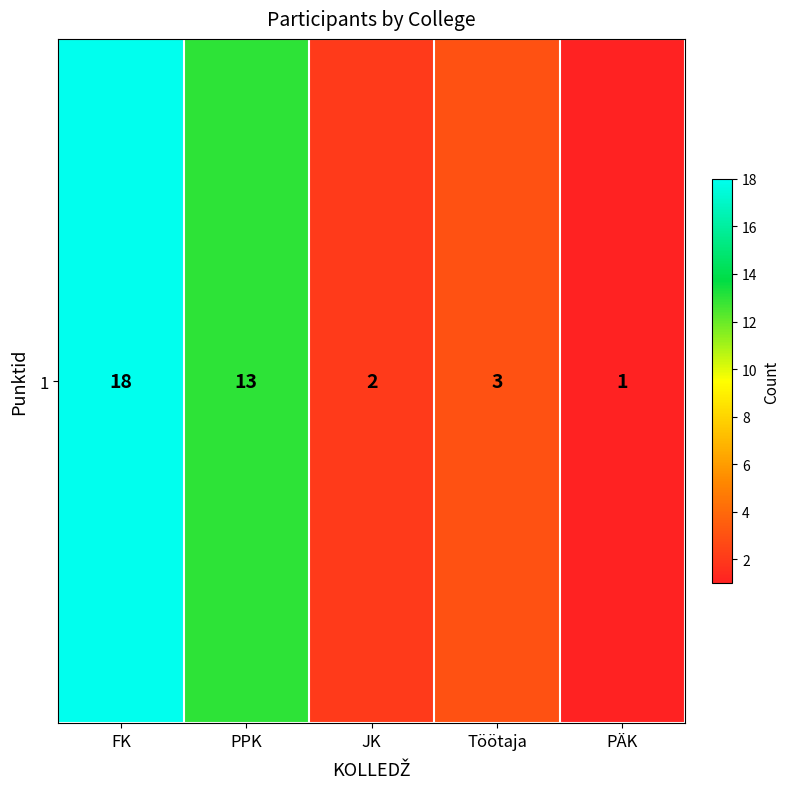

Where does the data first go above 3?

FK